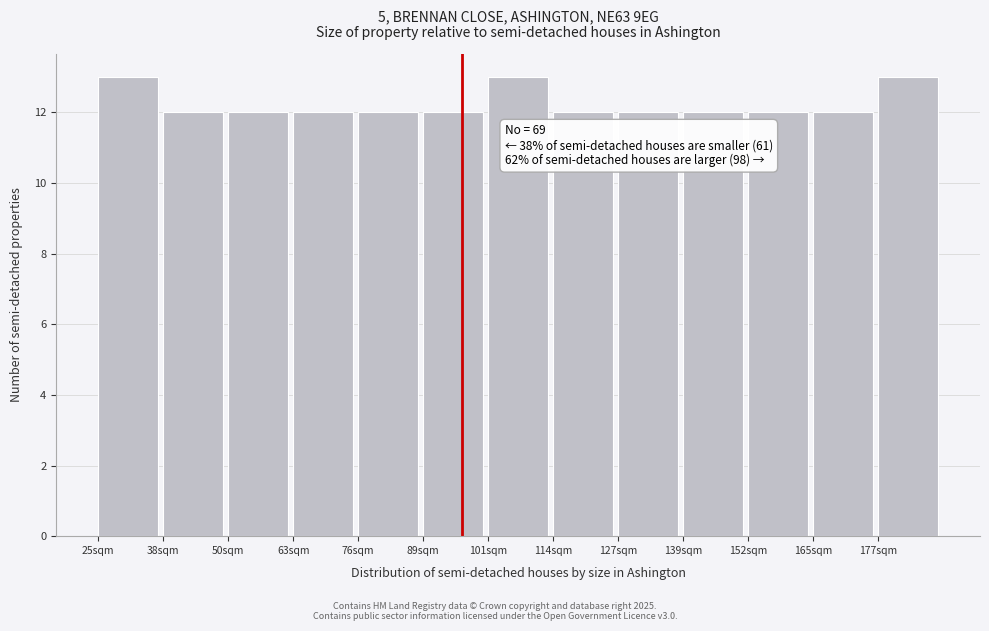

Reading left to right, extract all data points from this chart.

13	12	12	12	12	12	13	12	12	12	12	12	13